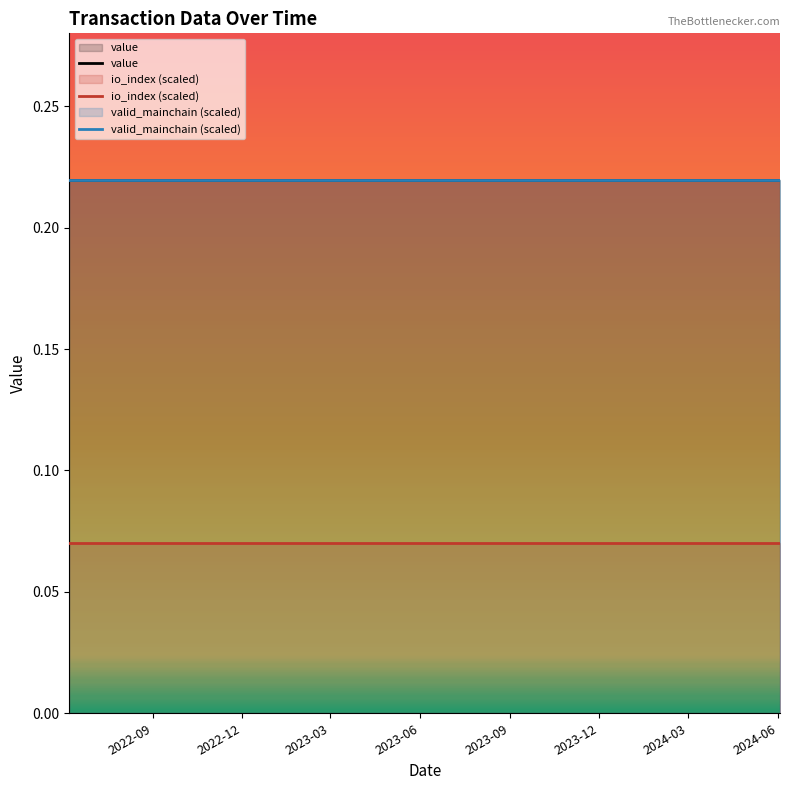

Does the chart display data point markers on the line(s)?

No